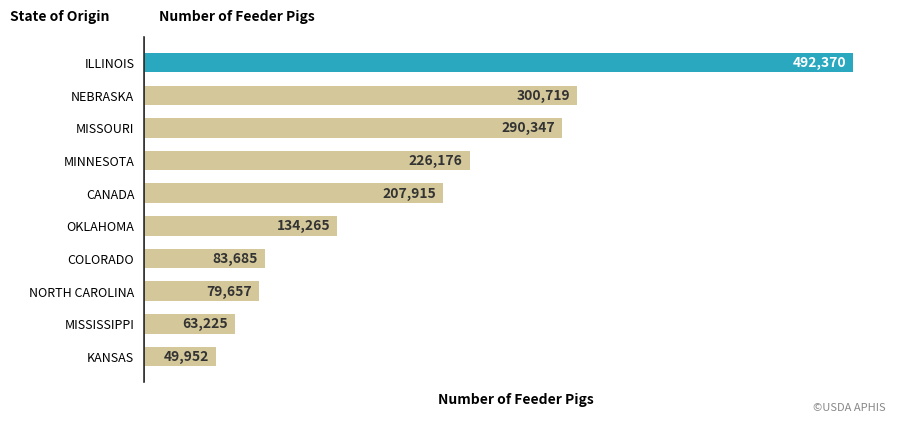

What is the change in value from MISSISSIPPI to MINNESOTA?

+162951